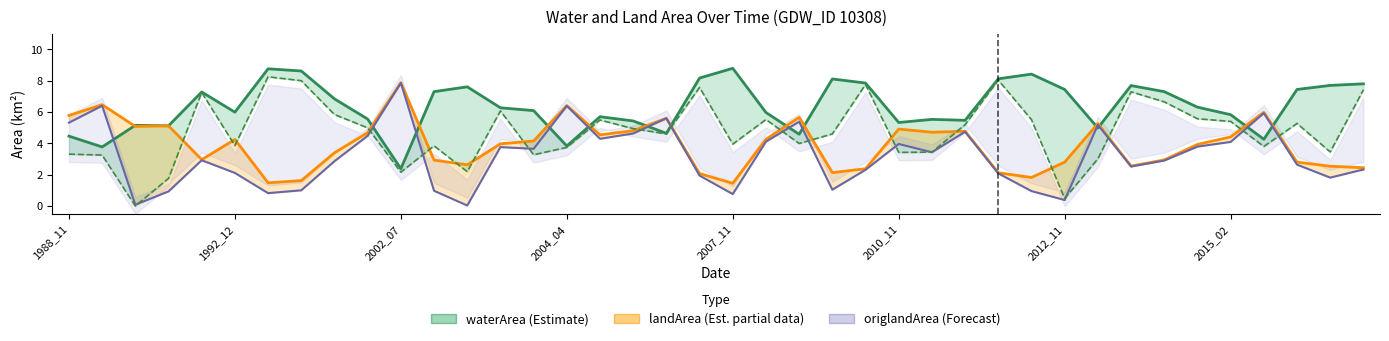

What is the total value across all series at 27?

15.0